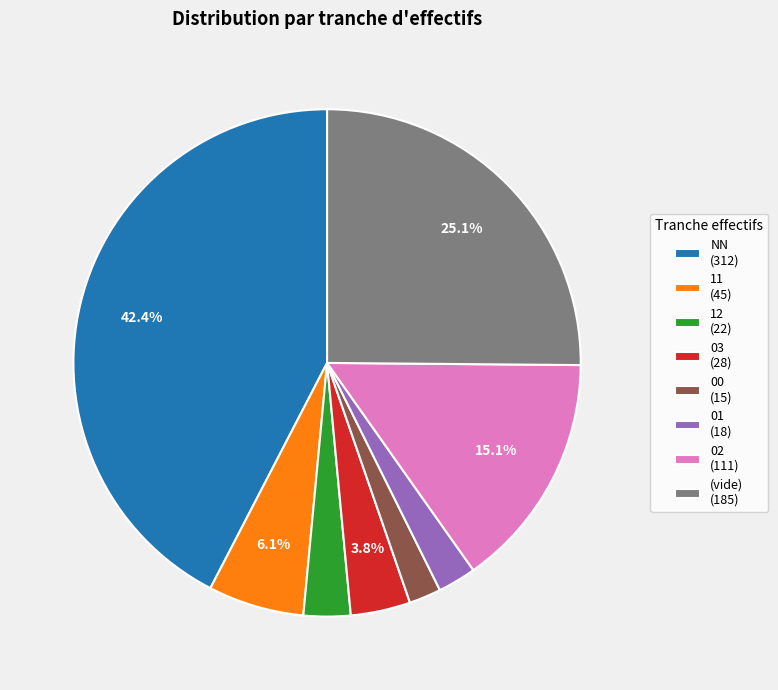

Is NN (312) the majority of the pie?

No